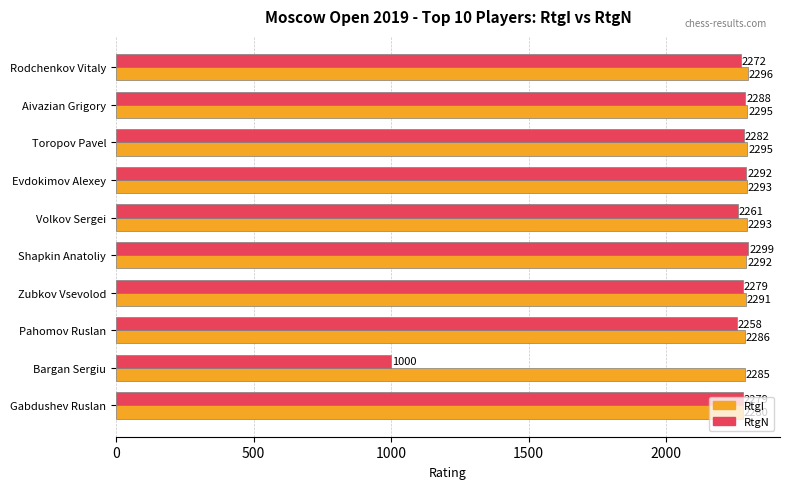

What is the sum of all RtgN values?

21510